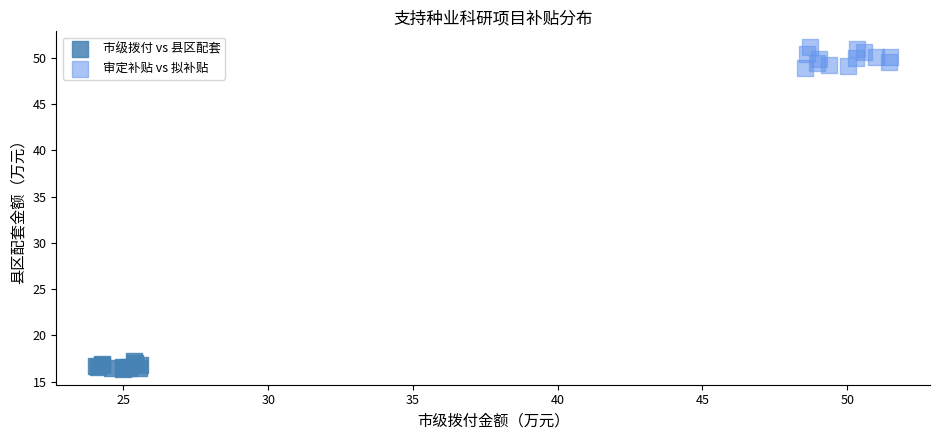

Which series contains the highest Y value?

审定补贴 vs 拟补贴